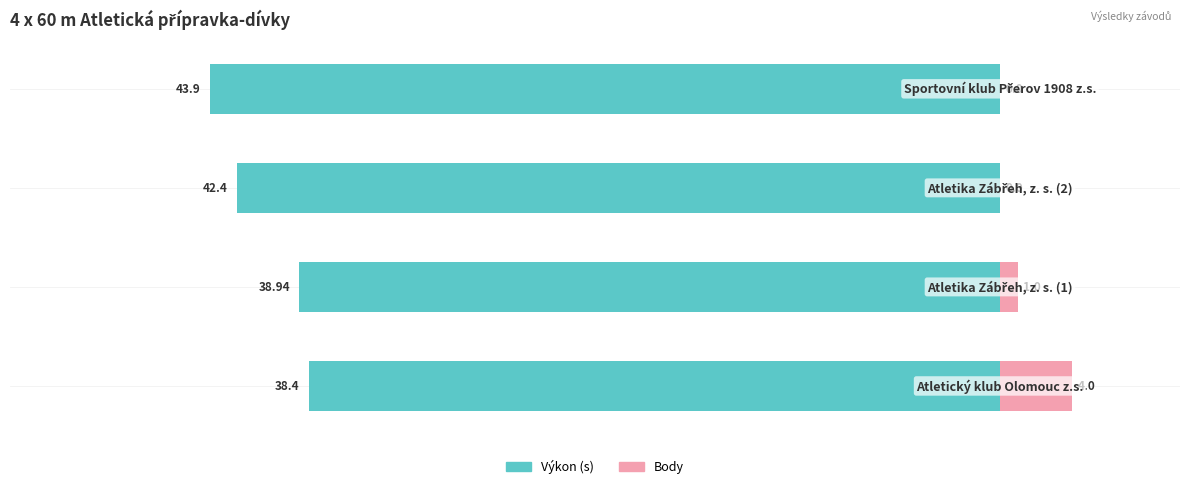

Are the bars grouped side by side (vs. stacked)?

Yes